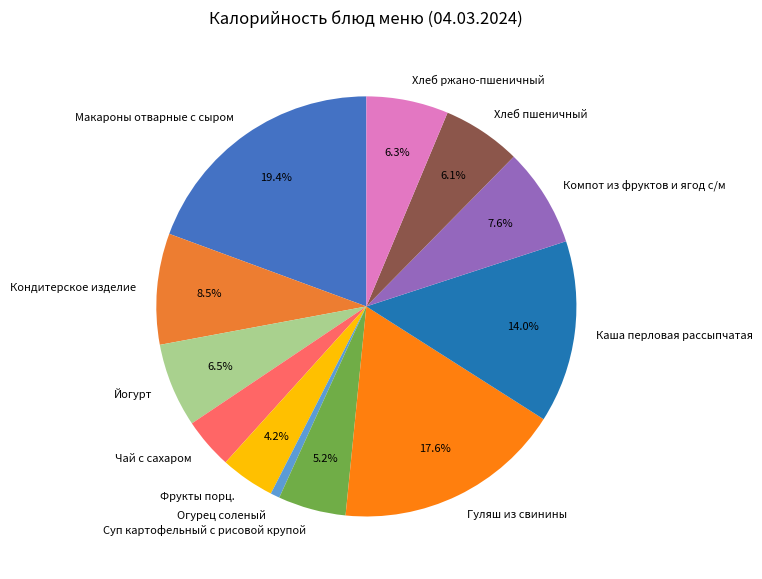

The Хлеб ржано-пшеничный slice represents 12% of the pie. True or false?

False